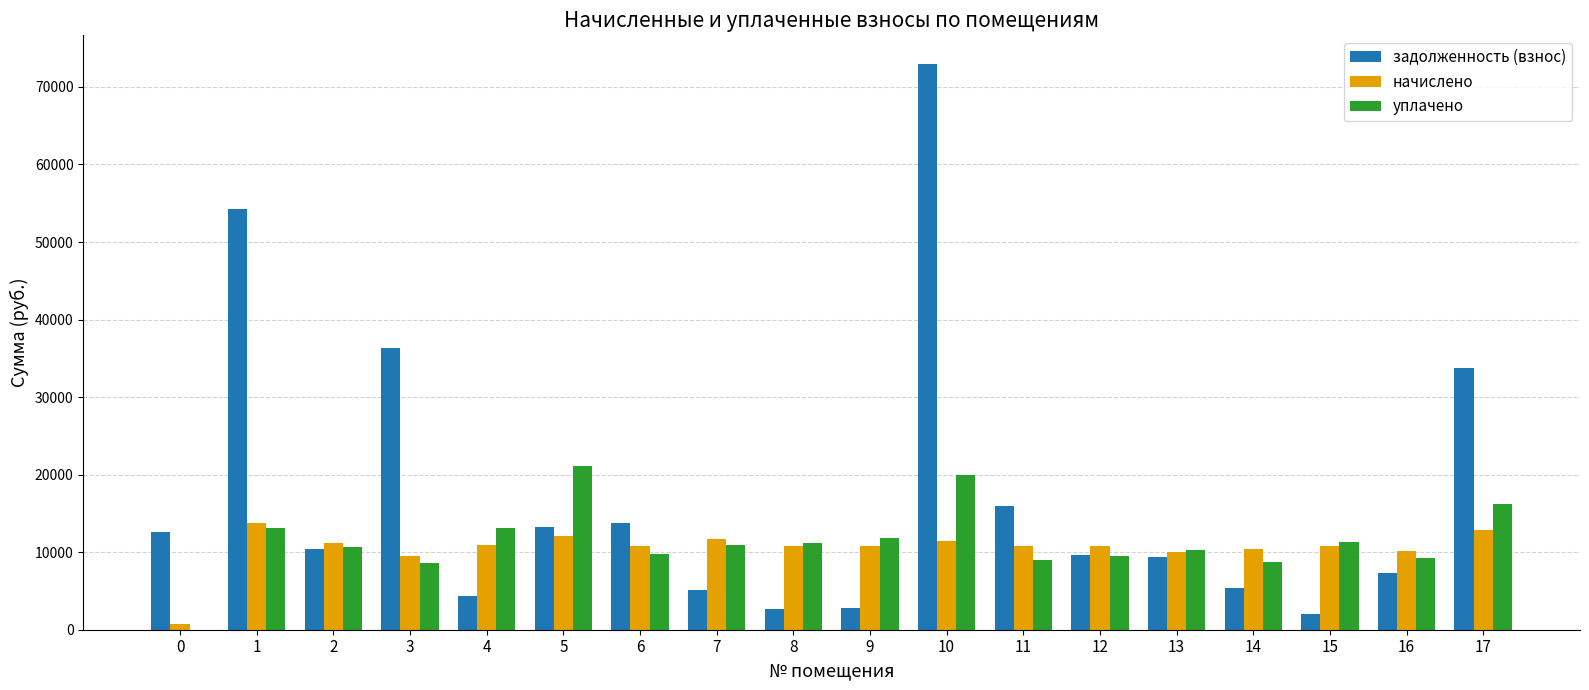

What is the highest value of the начислено series?

13780.3